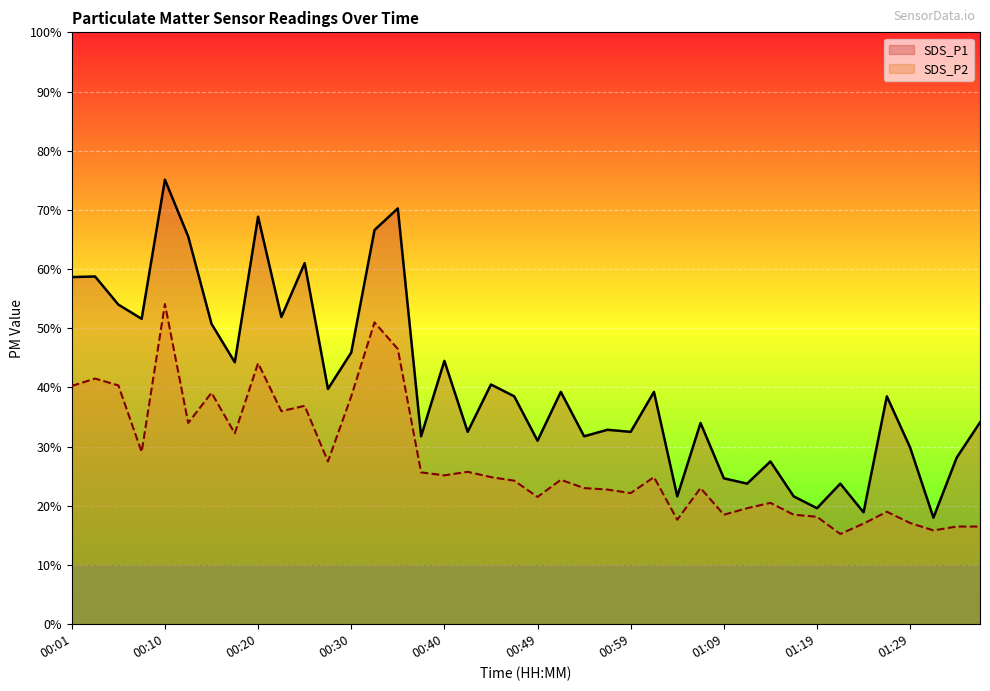

What is the label of the 3rd point from the left?

00:05